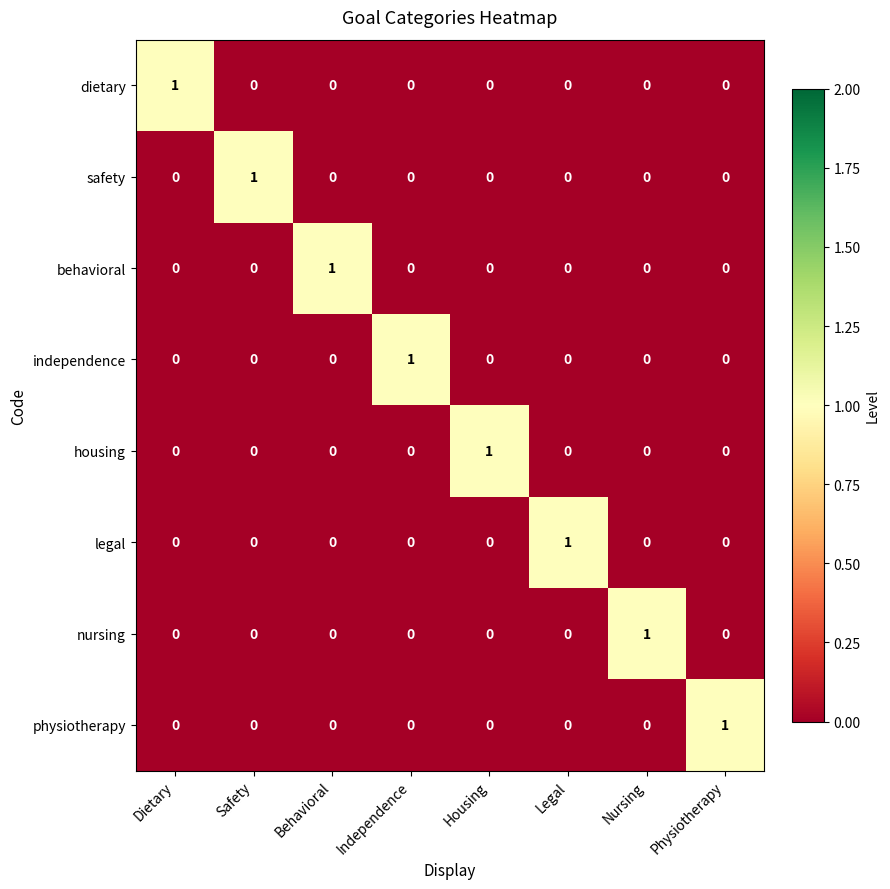

At how many categories does at least one series exceed 0?

8